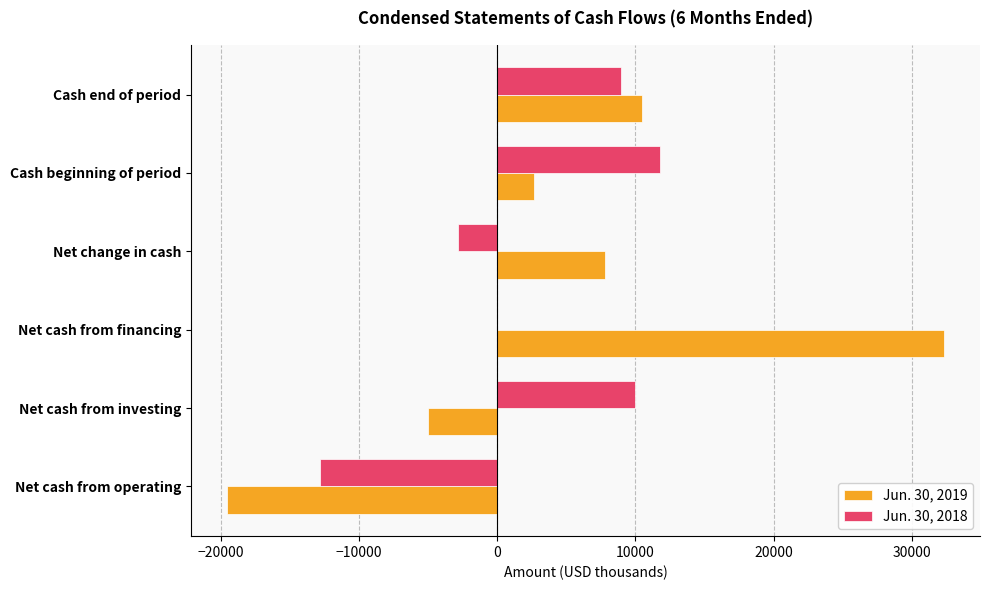

True or false: Jun. 30, 2019 has a value of -5000 at Net cash from investing.

True